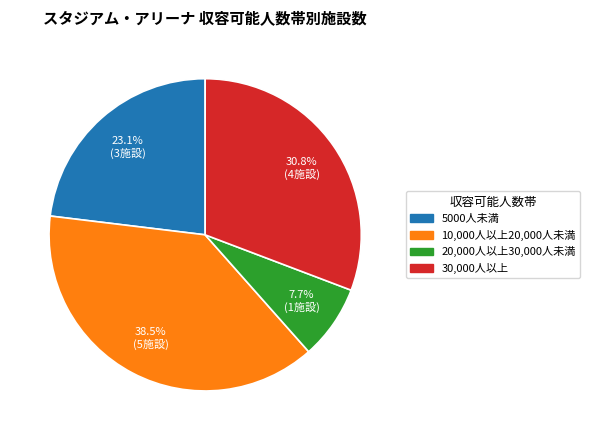

Combined, do 20,000人以上30,000人未満 and 30,000人以上 account for over 50%?

No